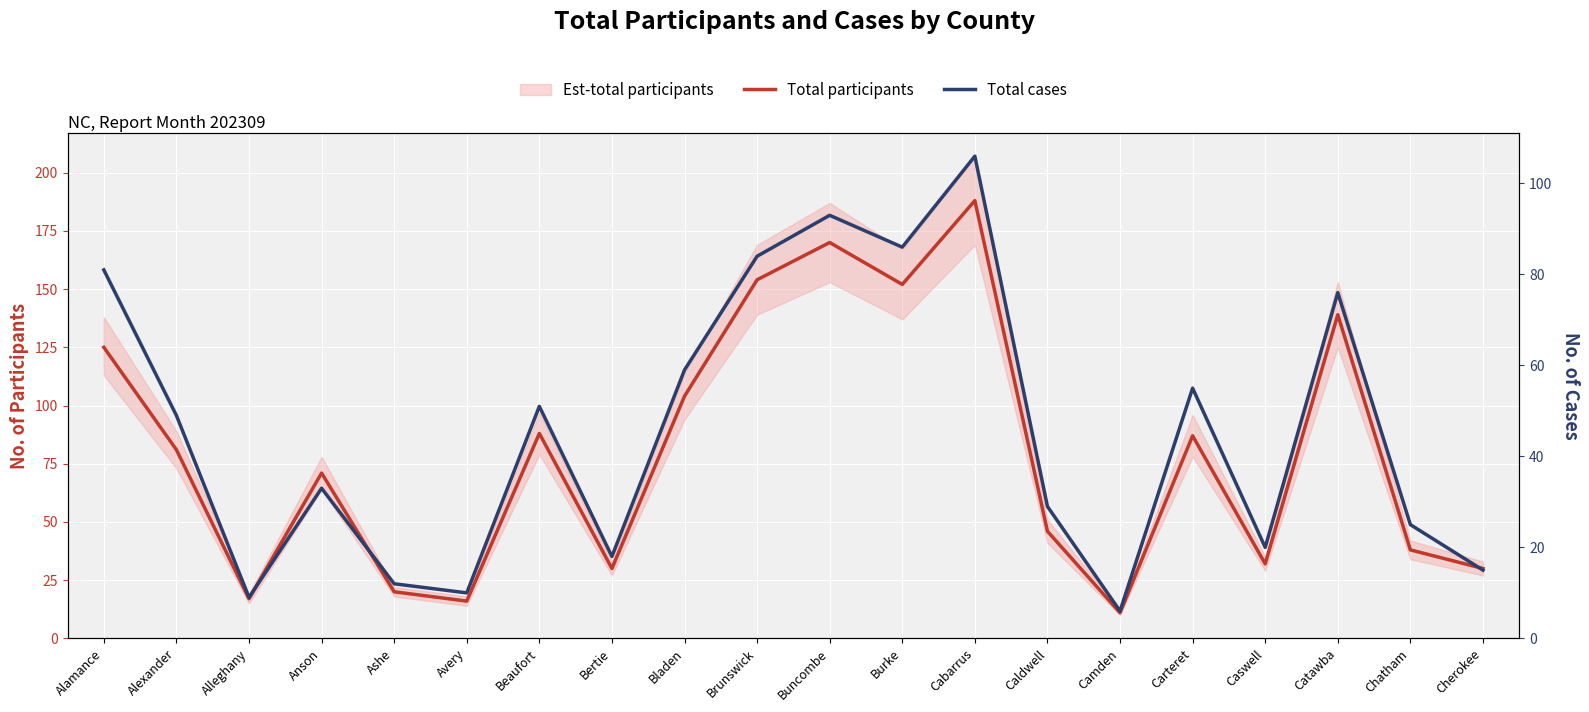

At which category does Total participants reach its first local peak?

Anson